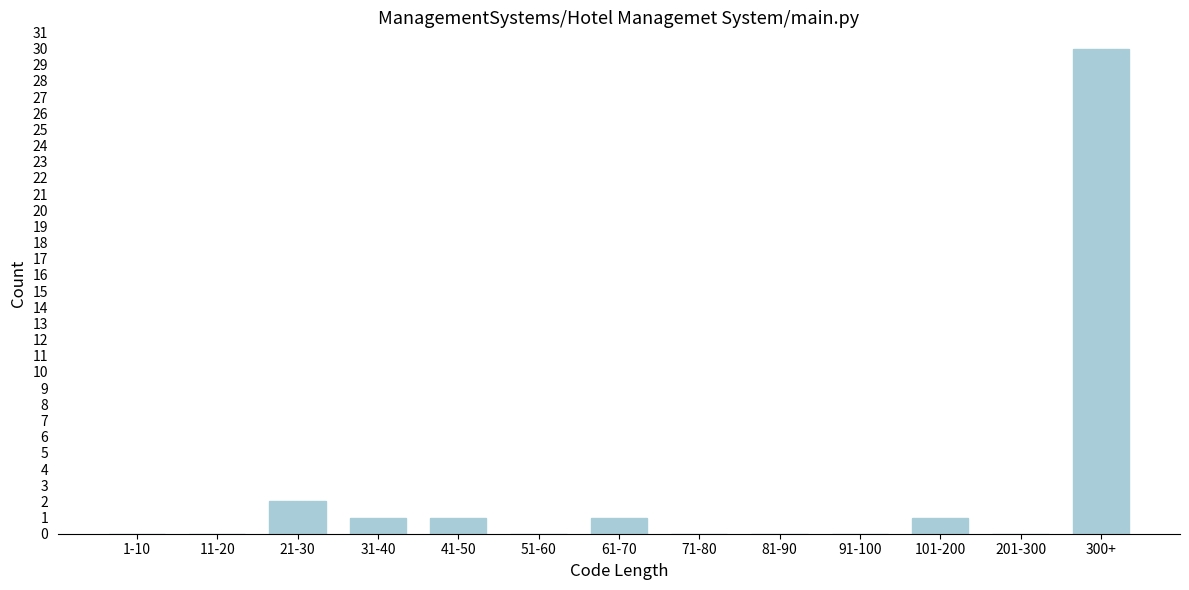

Reading left to right, what are all the values shown in this chart?

1-10=0	11-20=0	21-30=2	31-40=1	41-50=1	51-60=0	61-70=1	71-80=0	81-90=0	91-100=0	101-200=1	201-300=0	300+=30